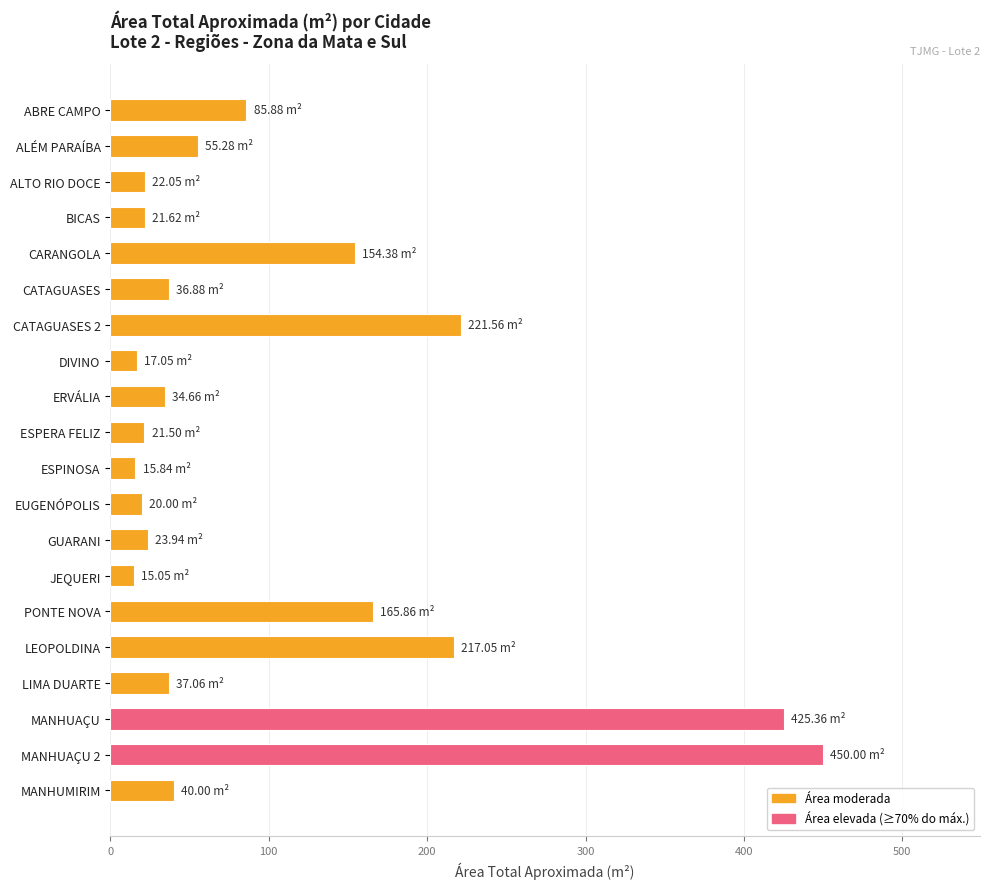

What is the change in value from ESPERA FELIZ to MANHUAÇU 2?

+428.5